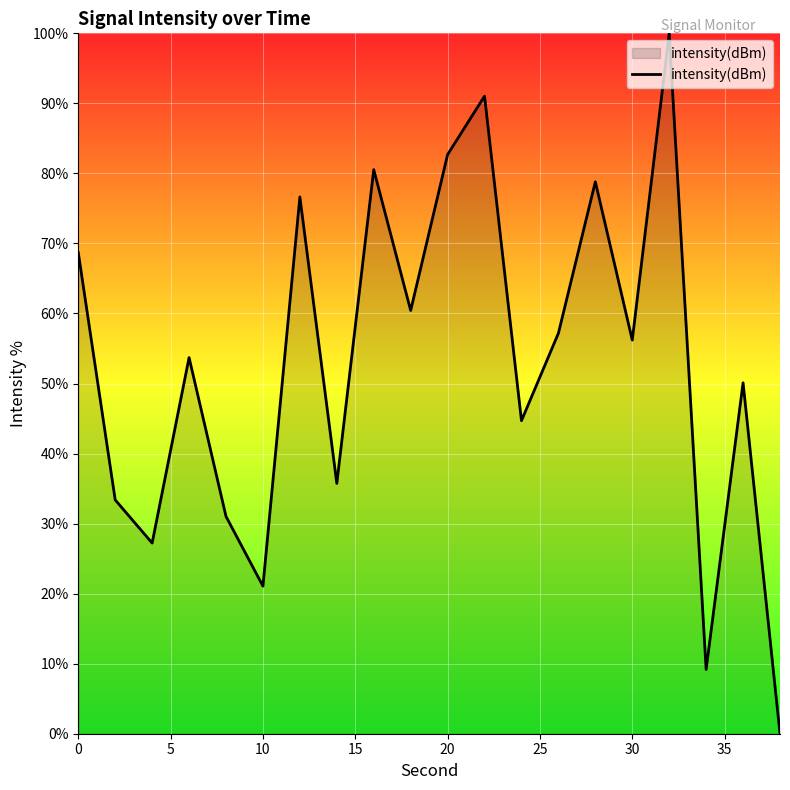

Reading left to right, list all the values displayed in this chart.

68.7	33.4	27.2	53.7	31.0	21.1	76.6	35.7	80.5	60.4	82.7	91.0	44.7	57.2	78.8	56.2	100.0	9.2	50.1	0.0